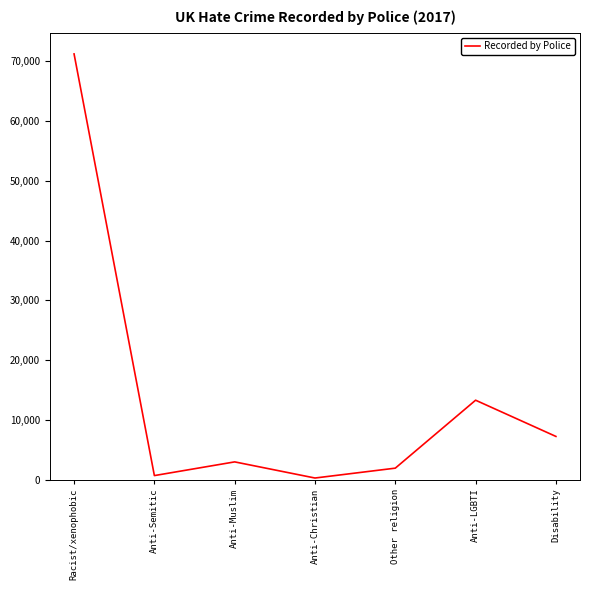

Where is the first local maximum?

Anti-Muslim